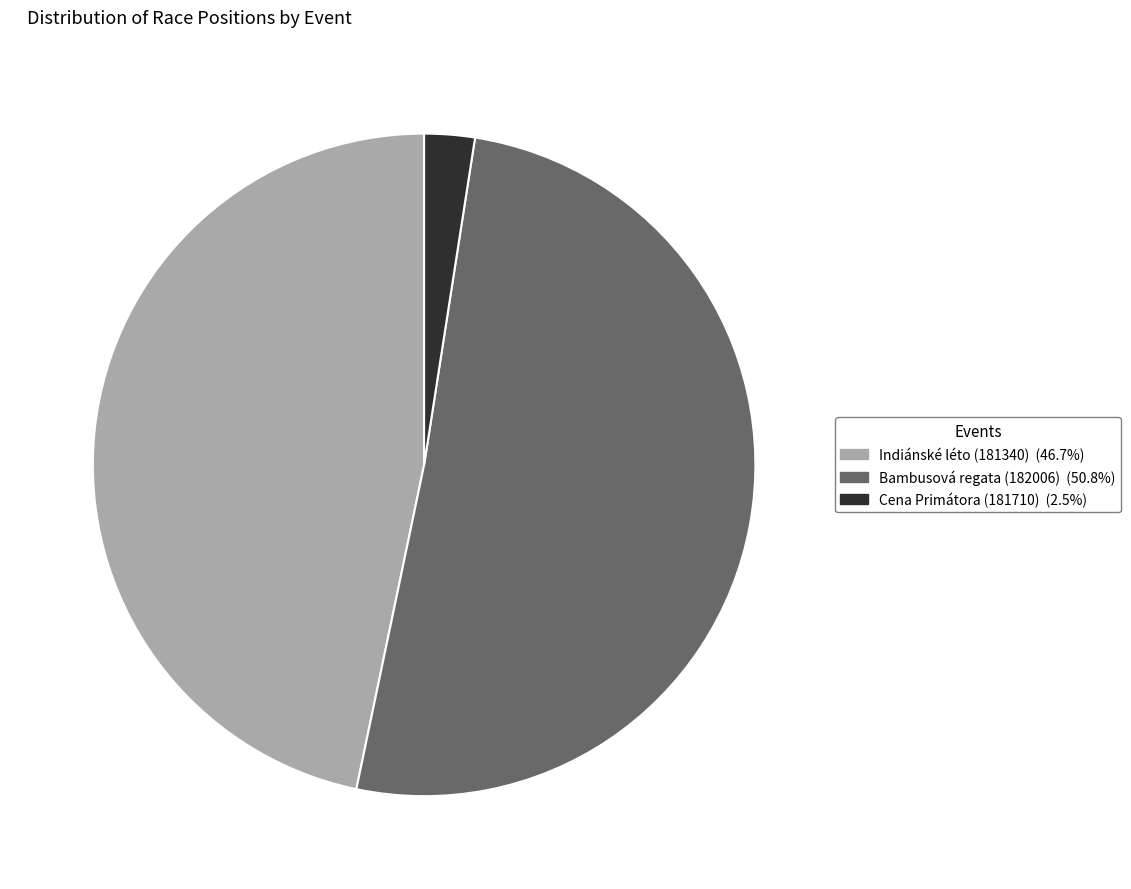

How many slices are in this pie chart?

3